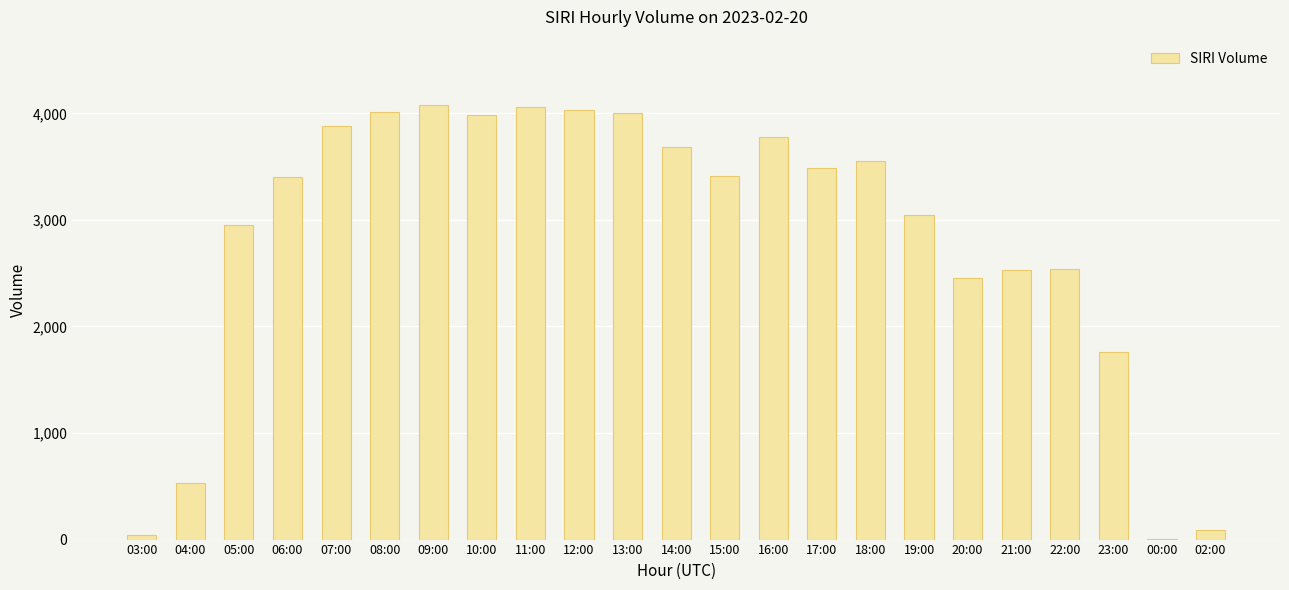

At which label is the value closest to 2044?

23:00